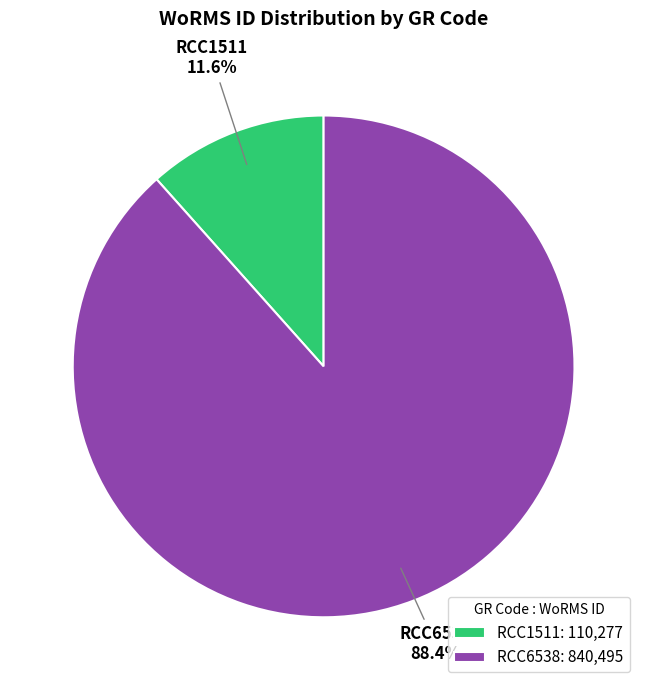

Which has a higher value, RCC1511 or RCC6538?

RCC6538